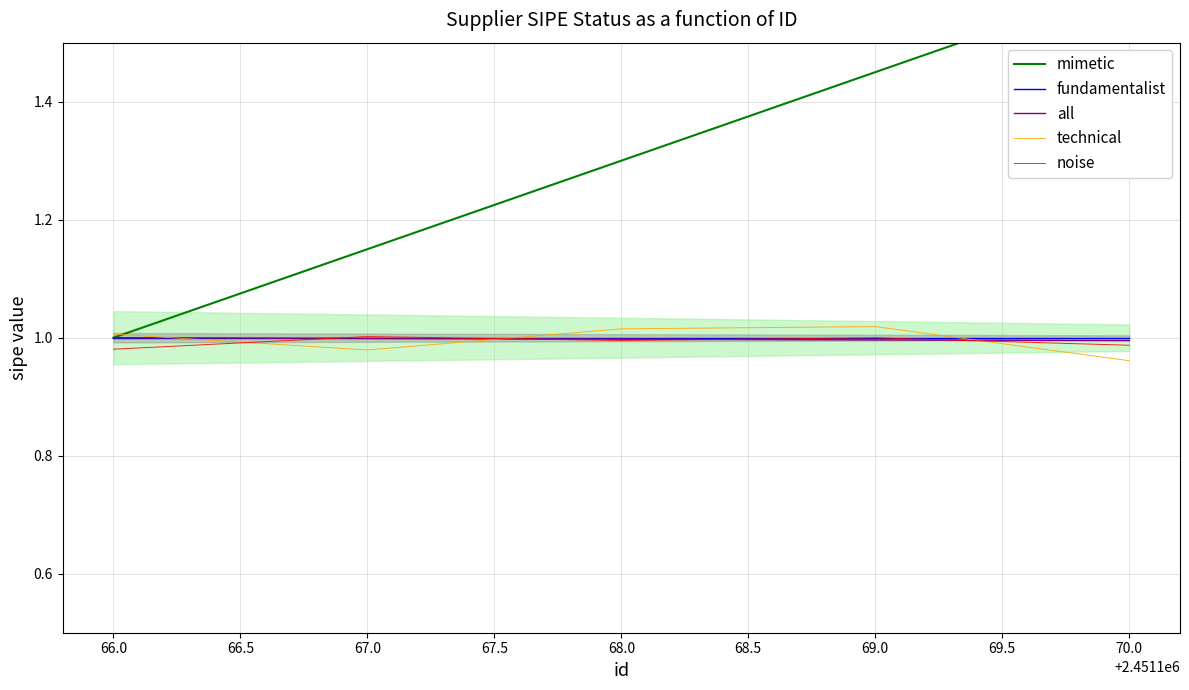

The value of all at 70.0 is 1.0. True or false?

True